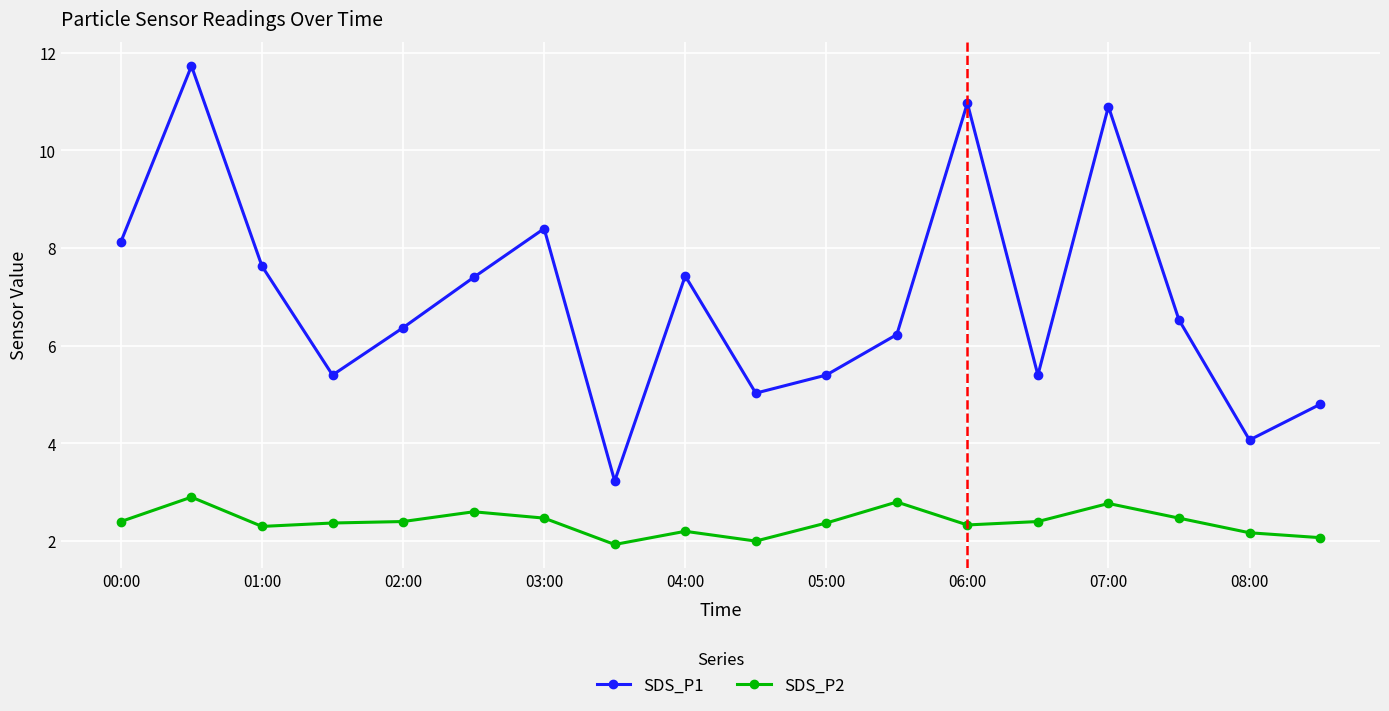

Which series has the largest total across all categories?

SDS_P1